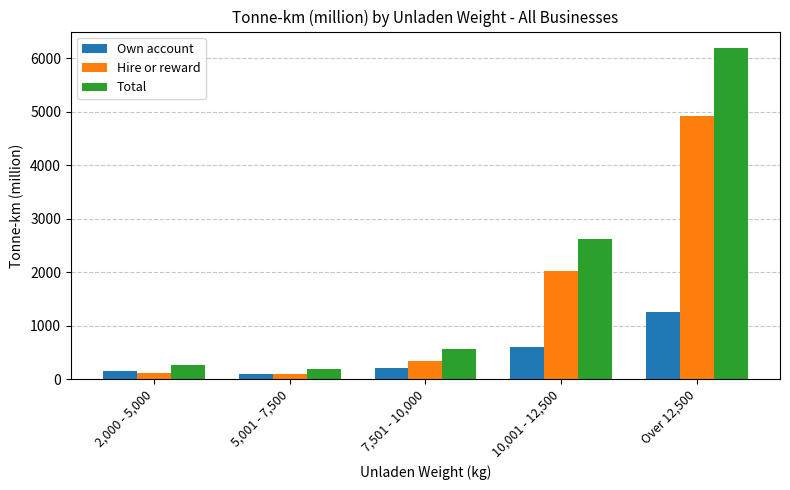

Where is Own account nearest to the value 679?

10,001 - 12,500